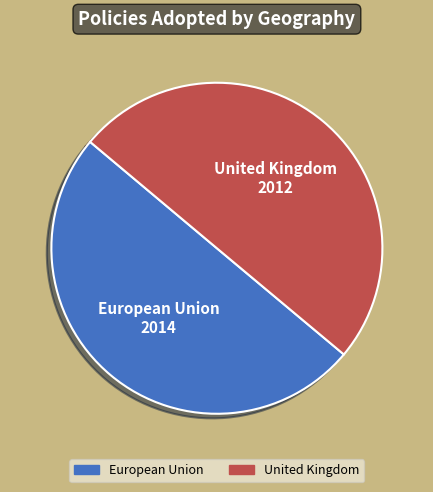

True or false: United Kingdom accounts for 58% of the total.

False